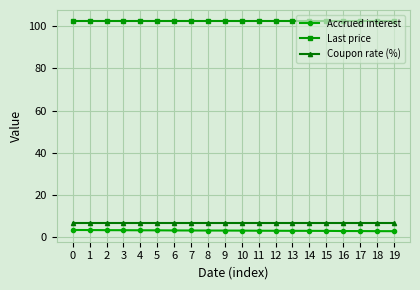

Which series has the largest total across all categories?

Last price